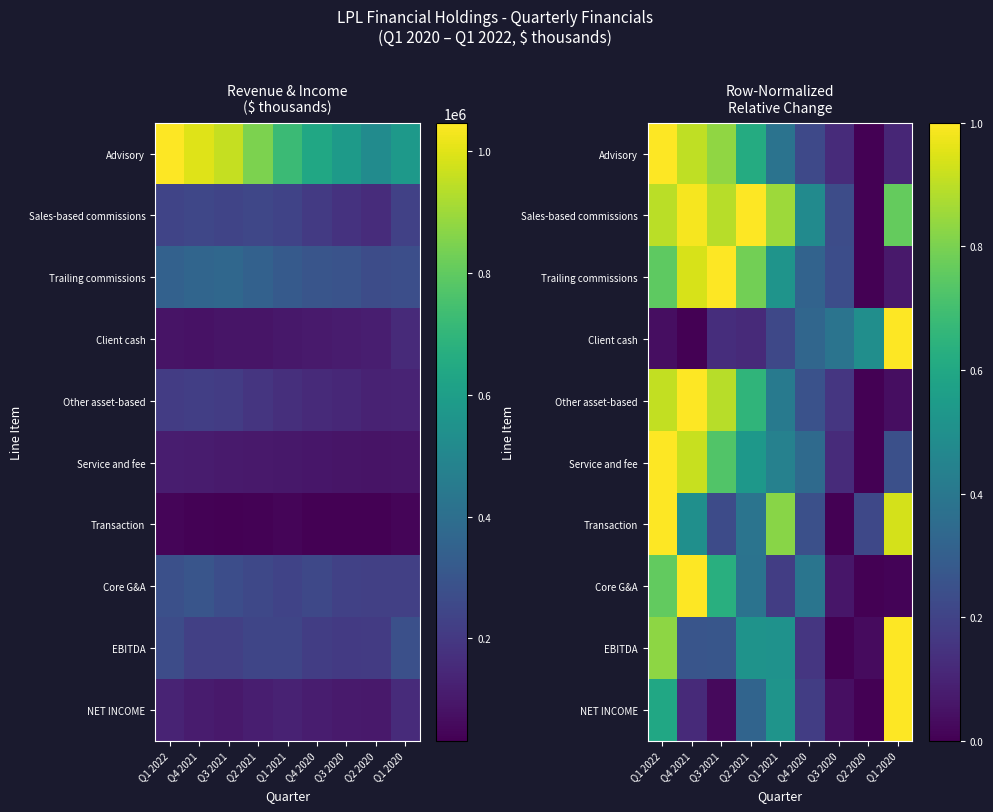

Between Q4 2020 and Q1 2020, which is larger?

Q4 2020